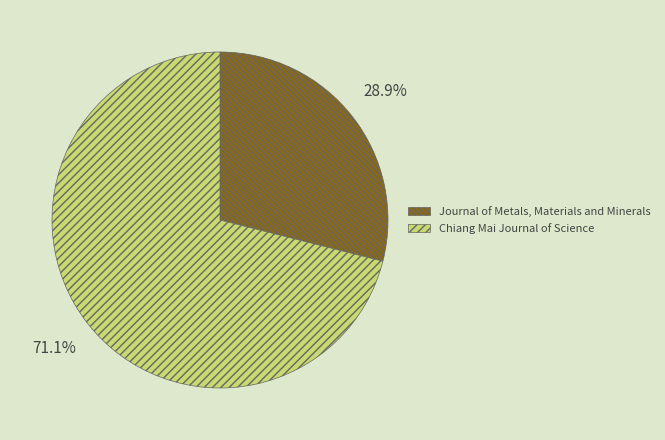

To the nearest percent, what is the combined percentage of Chiang Mai Journal of Science and Journal of Metals, Materials and Minerals?

100%